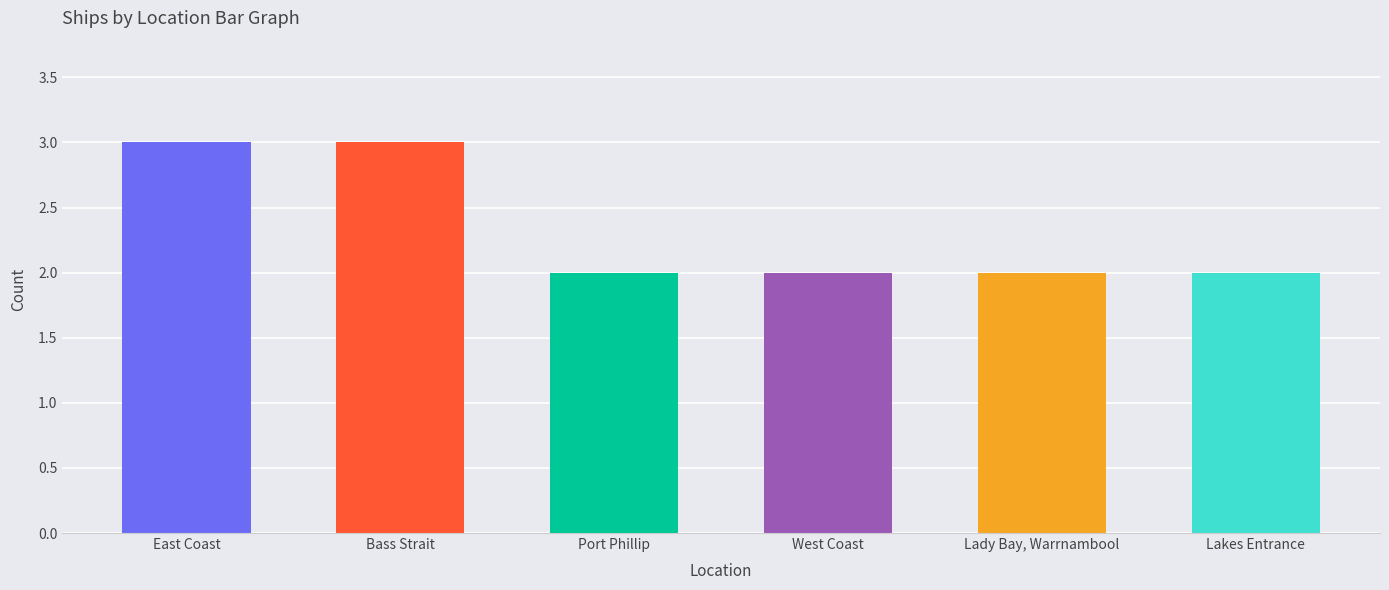

What is the approximate value at Bass Strait?

3